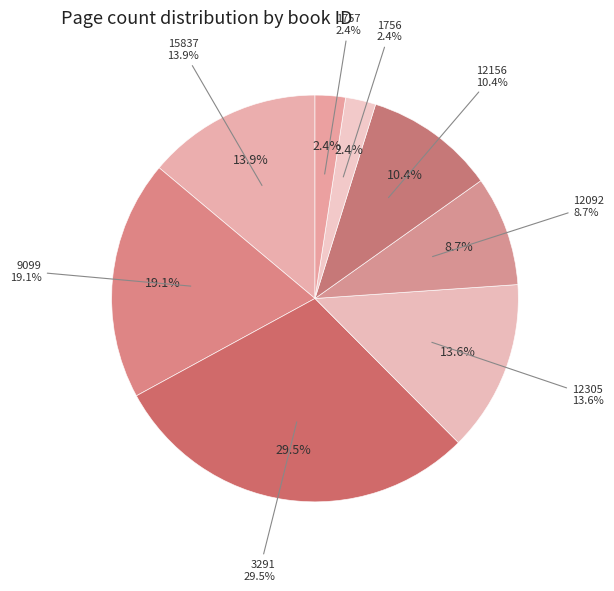

What is the ratio of the value at 9099 to the value at 1757?

7.9